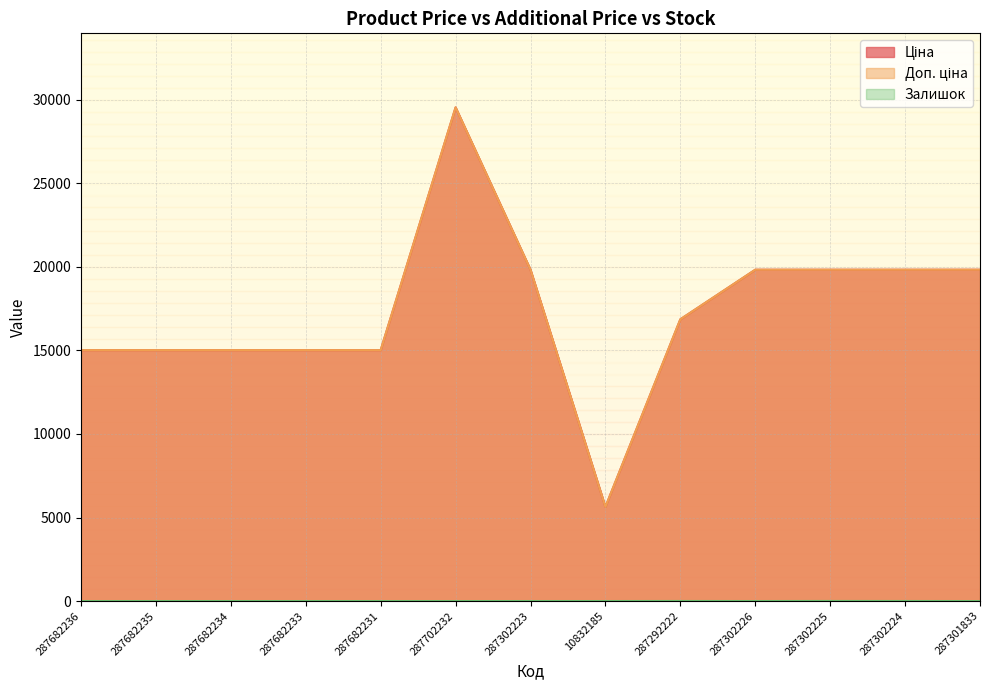

True or false: Залишок and Ціна intersect in this chart.

False